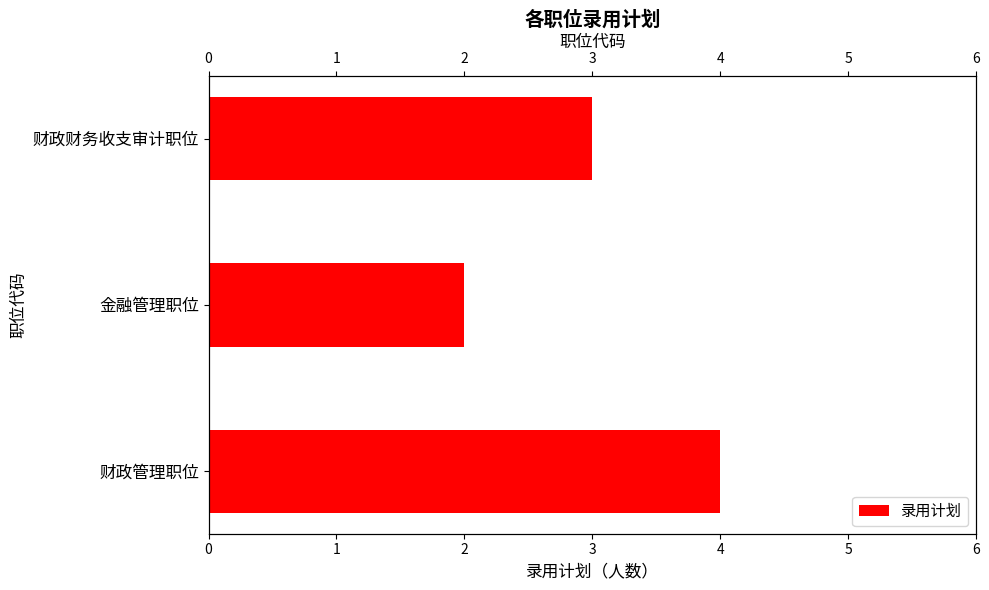

True or false: the data shows 4 at 财政管理职位.

True